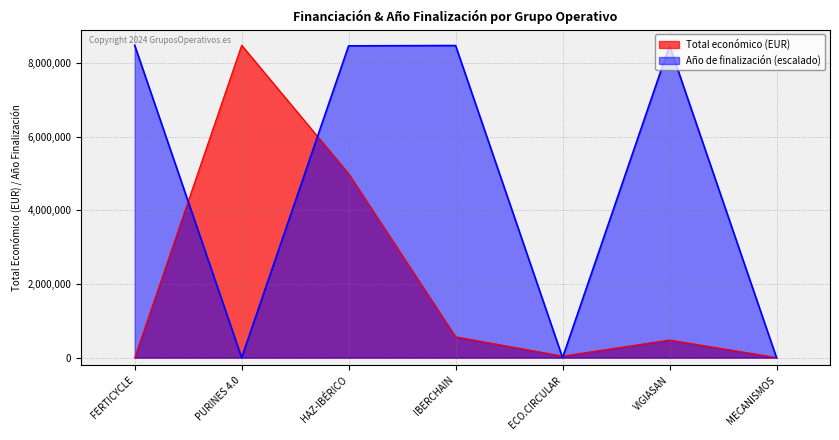

How many data points does each series have?

7